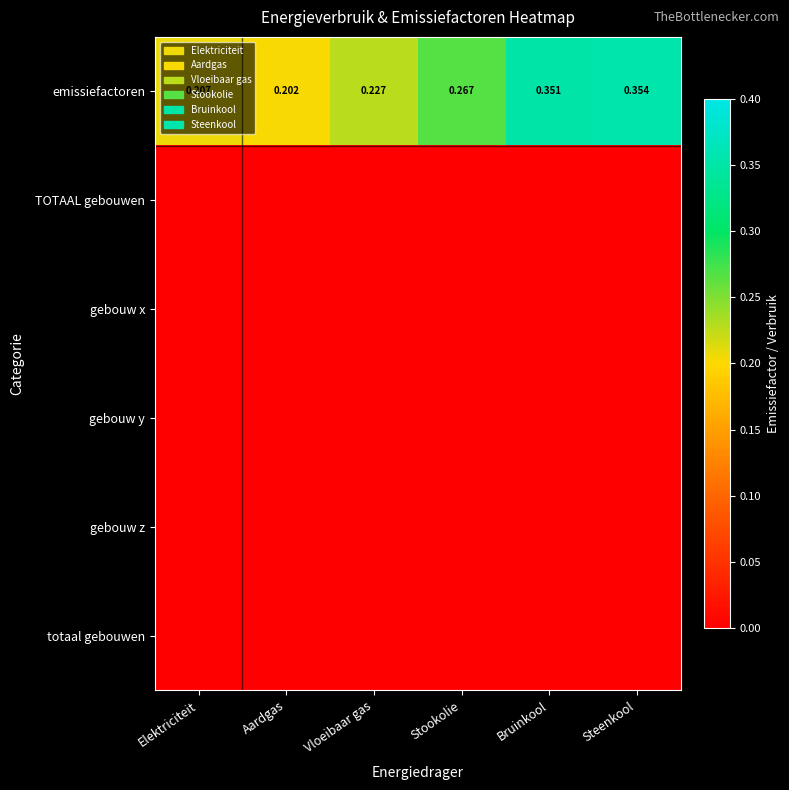

True or false: gebouw x has a value of 0.0 at Vloeibaar gas.

True